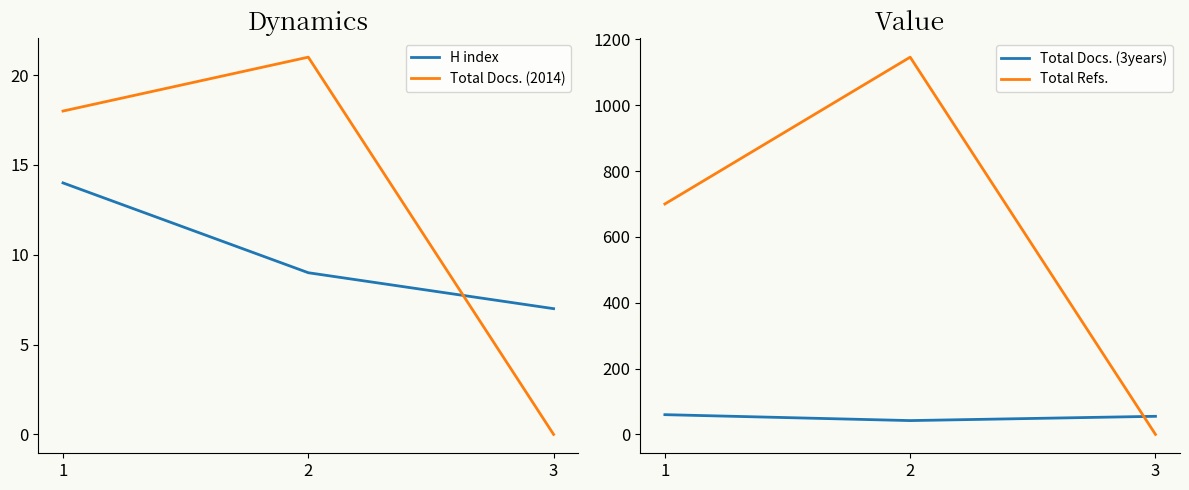

Is this an area chart (filled region under the line)?

No